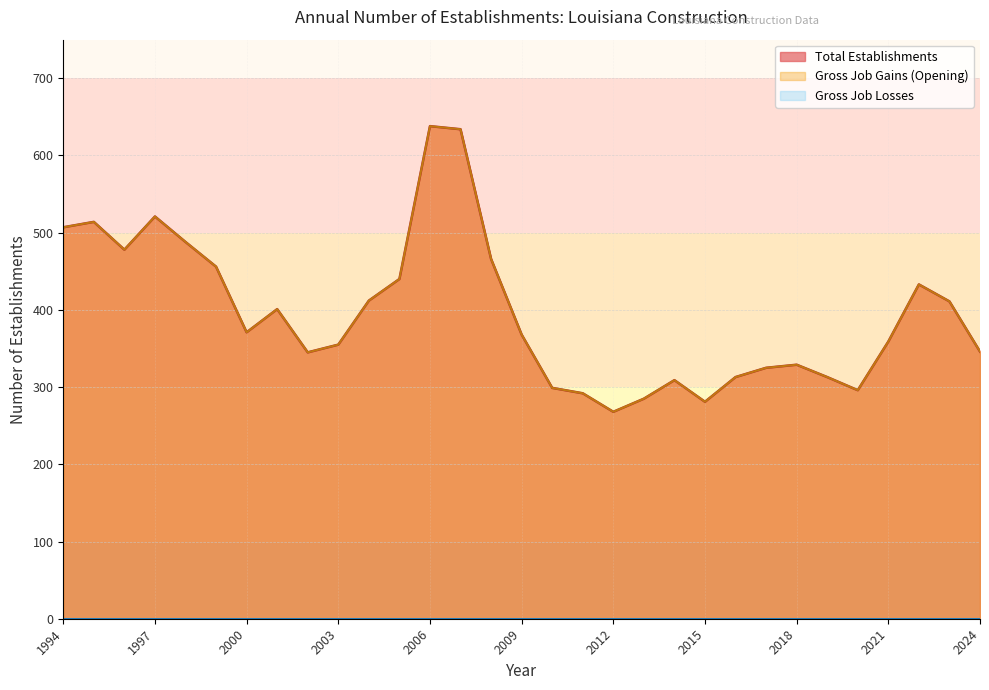

Read the Total Establishments value at 1996, to the nearest 5.

480